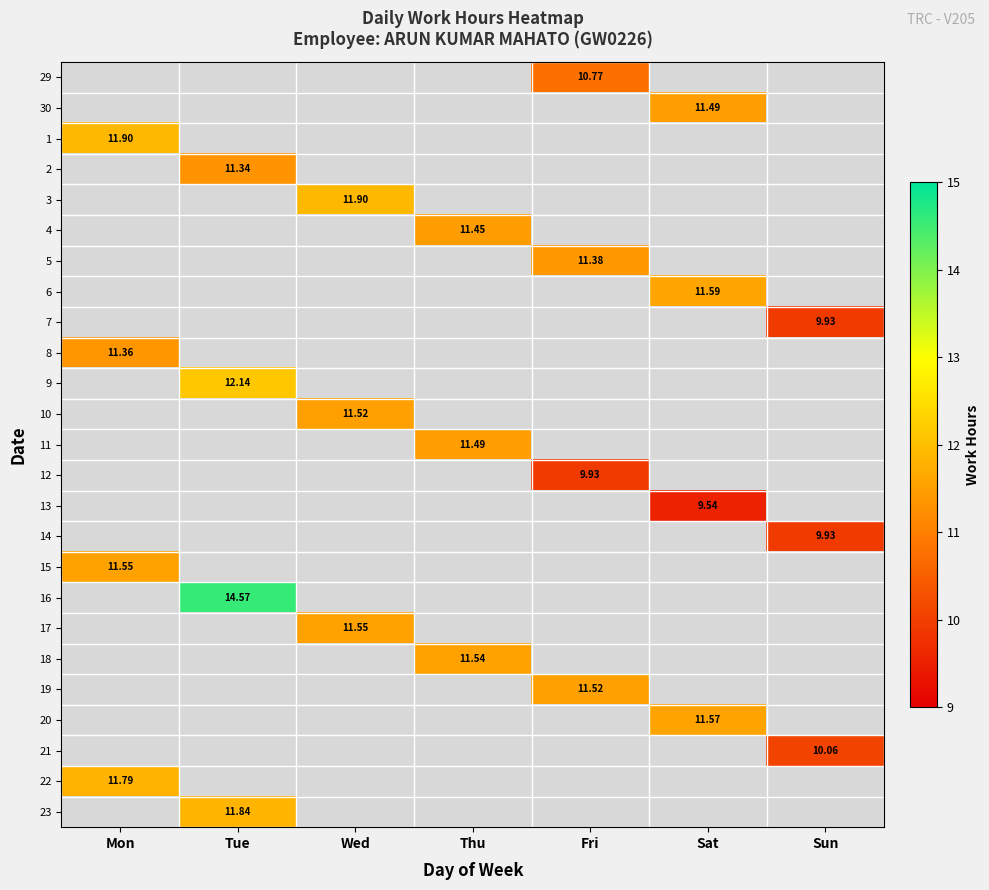

At which category does the chart reach its minimum across all series?

Sat